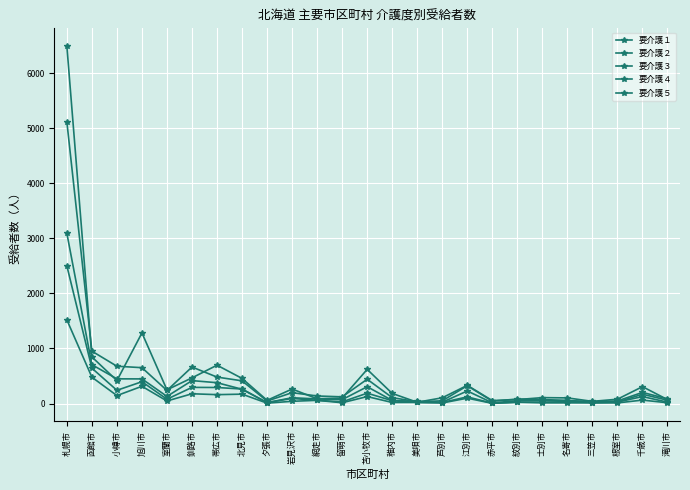

Reading left to right, extract all data points from this chart.

要介護１: 札幌市=6490	函館市=846	小樽市=416	旭川市=1282	室蘭市=248	釧路市=466	帯広市=696	北見市=456	夕張市=58	岩見沢市=263	網走市=86	留萌市=99	苫小牧市=620	稚内市=183	美唄市=23	芦別市=104	江別市=330	赤平市=53	紋別市=71	士別市=107	名寄市=102	三笠市=39	根室市=78	千歳市=306	滝川市=71
要介護２: 札幌市=5113	函館市=951	小樽市=677	旭川市=651	室蘭市=237	釧路市=663	帯広市=480	北見市=412	夕張市=45	岩見沢市=197	網走市=137	留萌市=121	苫小牧市=441	稚内市=107	美唄市=32	芦別市=49	江別市=323	赤平市=43	紋別市=81	士別市=73	名寄市=54	三笠市=36	根室市=46	千歳市=202	滝川市=84
要介護３: 札幌市=3090	函館市=705	小樽市=448	旭川市=447	室蘭市=129	釧路市=416	帯広市=378	北見市=259	夕張市=16	岩見沢市=105	網走市=83	留萌市=70	苫小牧市=305	稚内市=56	美唄市=38	芦別市=23	江別市=228	赤平市=13	紋別市=50	士別市=55	名寄市=53	三笠市=18	根室市=28	千歳市=168	滝川市=60
要介護４: 札幌市=2499	函館市=642	小樽市=240	旭川市=396	室蘭市=78	釧路市=293	帯広市=291	北見市=263	夕張市=16	岩見沢市=92	網走市=58	留萌市=30	苫小牧市=188	稚内市=51	美唄市=20	芦別市=18	江別市=121	赤平市=5	紋別市=24	士別市=26	名寄市=33	三笠市=20	根室市=26	千歳市=126	滝川市=25
要介護５: 札幌市=1519	函館市=478	小樽市=144	旭川市=313	室蘭市=46	釧路市=177	帯広市=161	北見市=170	夕張市=7	岩見沢市=40	網走市=58	留萌市=14	苫小牧市=126	稚内市=19	美唄市=20	芦別市=10	江別市=97	赤平市=3	紋別市=24	士別市=12	名寄市=12	三笠市=11	根室市=11	千歳市=62	滝川市=14